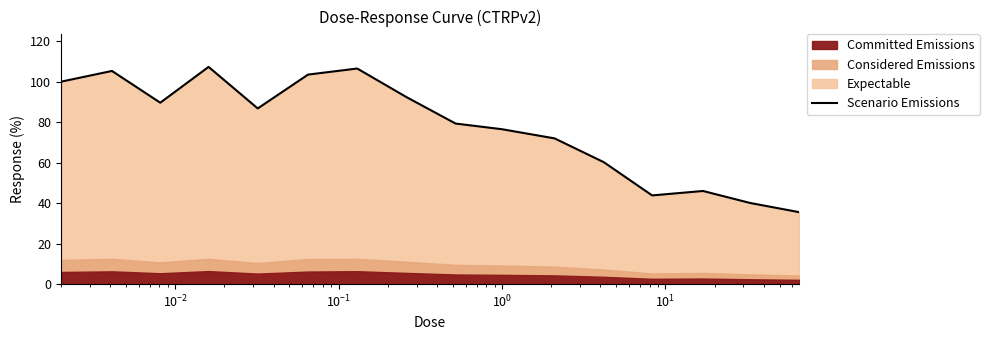

What is the highest value of the Scenario Emissions series?

107.4